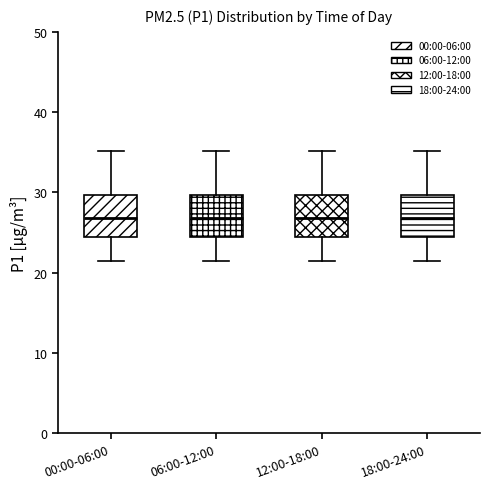

Where does the median line of the box for 00:00-06:00 sit on the y-axis? The values are not printed on the chart, so give them approximately, as read against the axis.

27